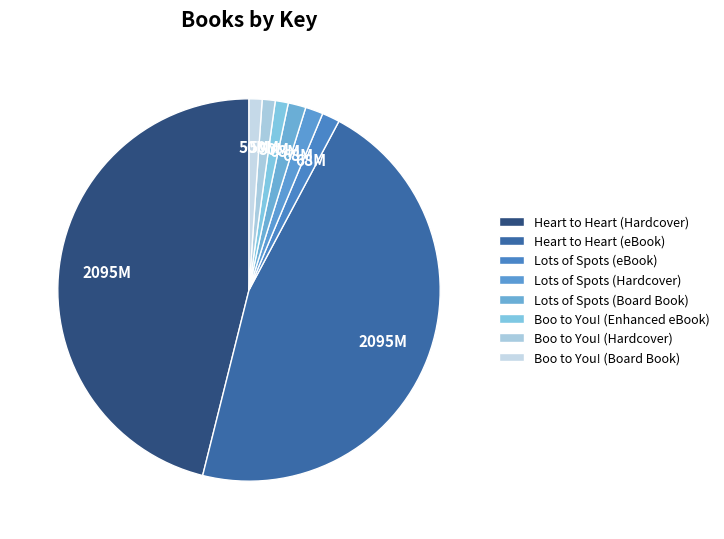

What is the ratio of the value at Boo to You! (Hardcover) to the value at Boo to You! (Board Book)?

1.0